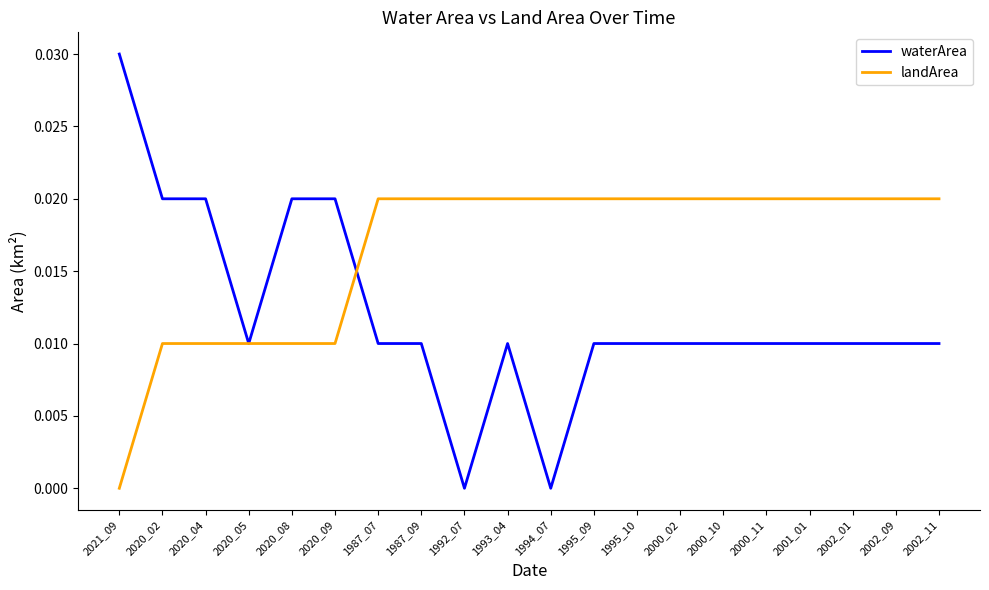

Which series has the largest range (max minus min)?

waterArea